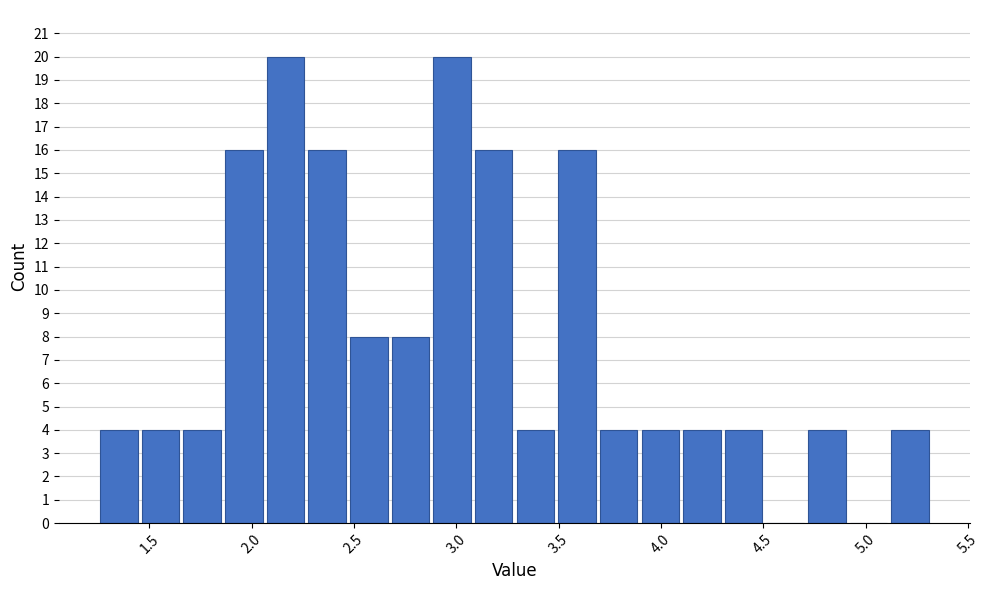

What is the height of the bar covering 2.65 to 2.90 on the x-axis? Neither the bar edges nor the heights are printed on the chart, so give them approximately, as read against the axes.

8